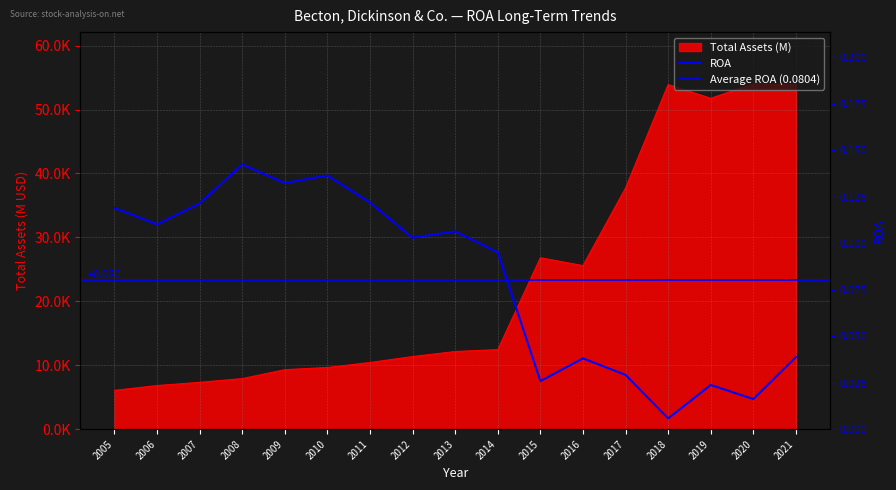

True or false: Total Assets (M) and ROA intersect in this chart.

False